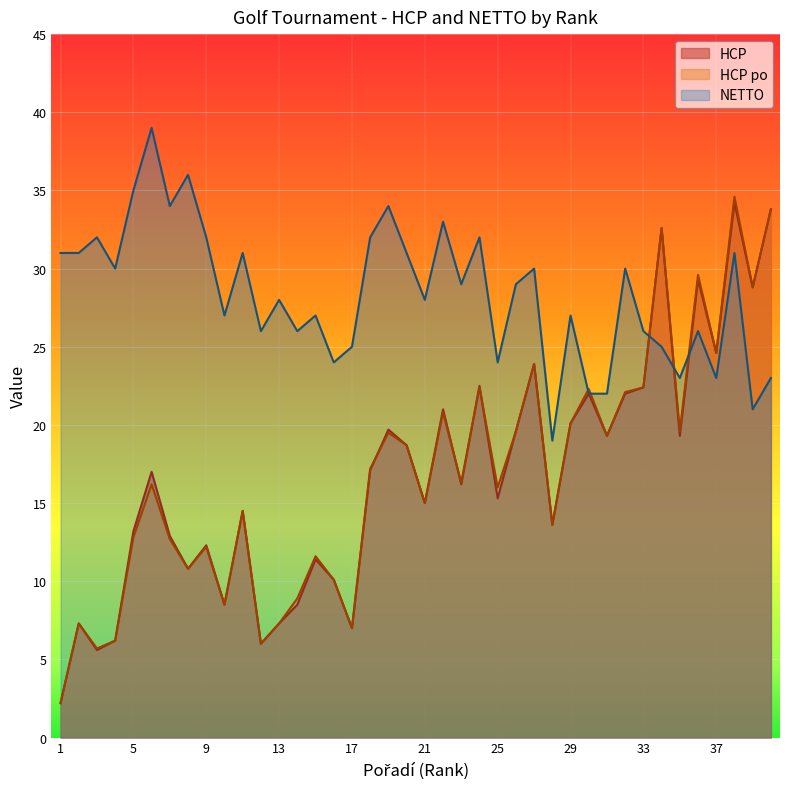

At which label does HCP first exceed 17?

18